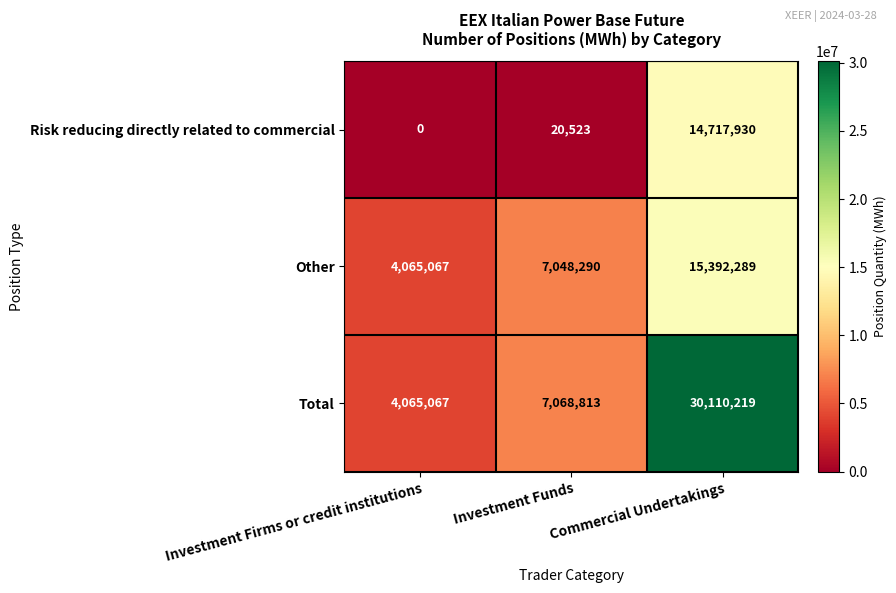

What is the average value of the Risk reducing directly related to commercial series?

4912818